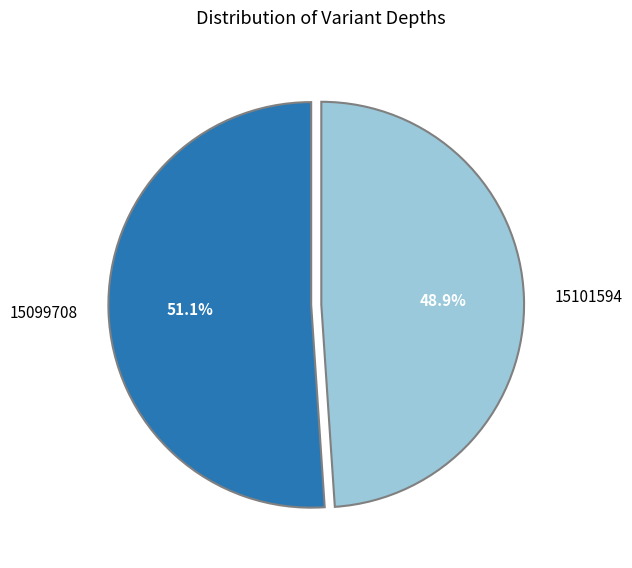

Is there a majority slice in this chart?

Yes